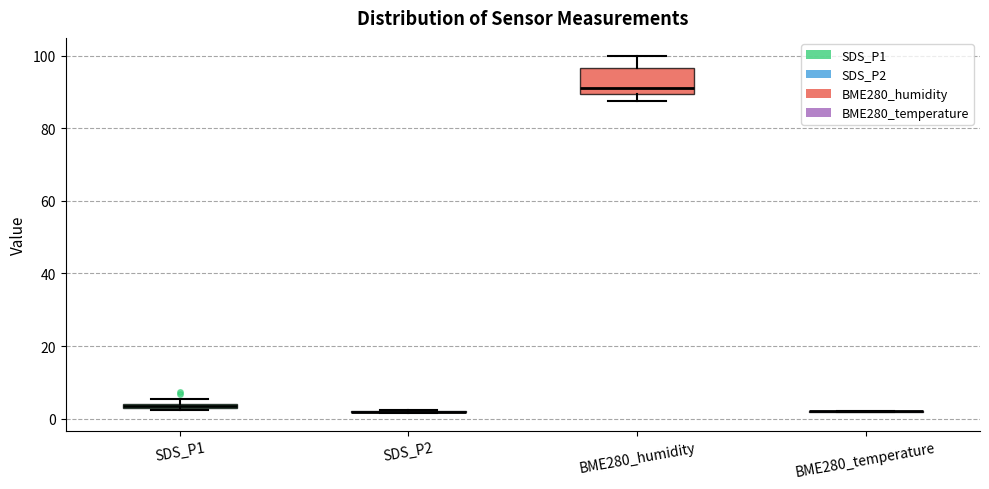

Where is the lower edge of the box for SDS_P1 on the y-axis? The values are not printed on the chart, so give them approximately, as read against the axis.

2